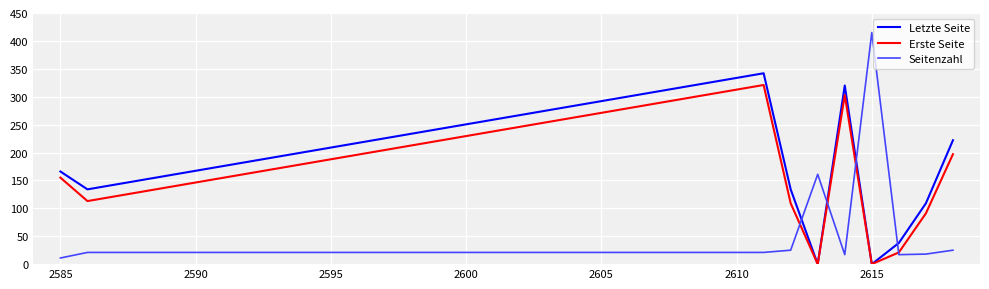

What is the maximum value shown in the chart?

415